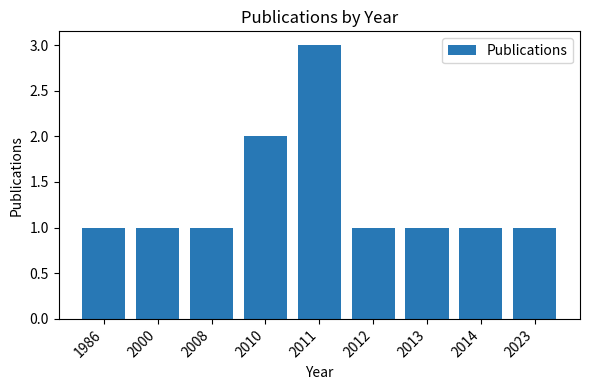

What is the sum of all values?

12